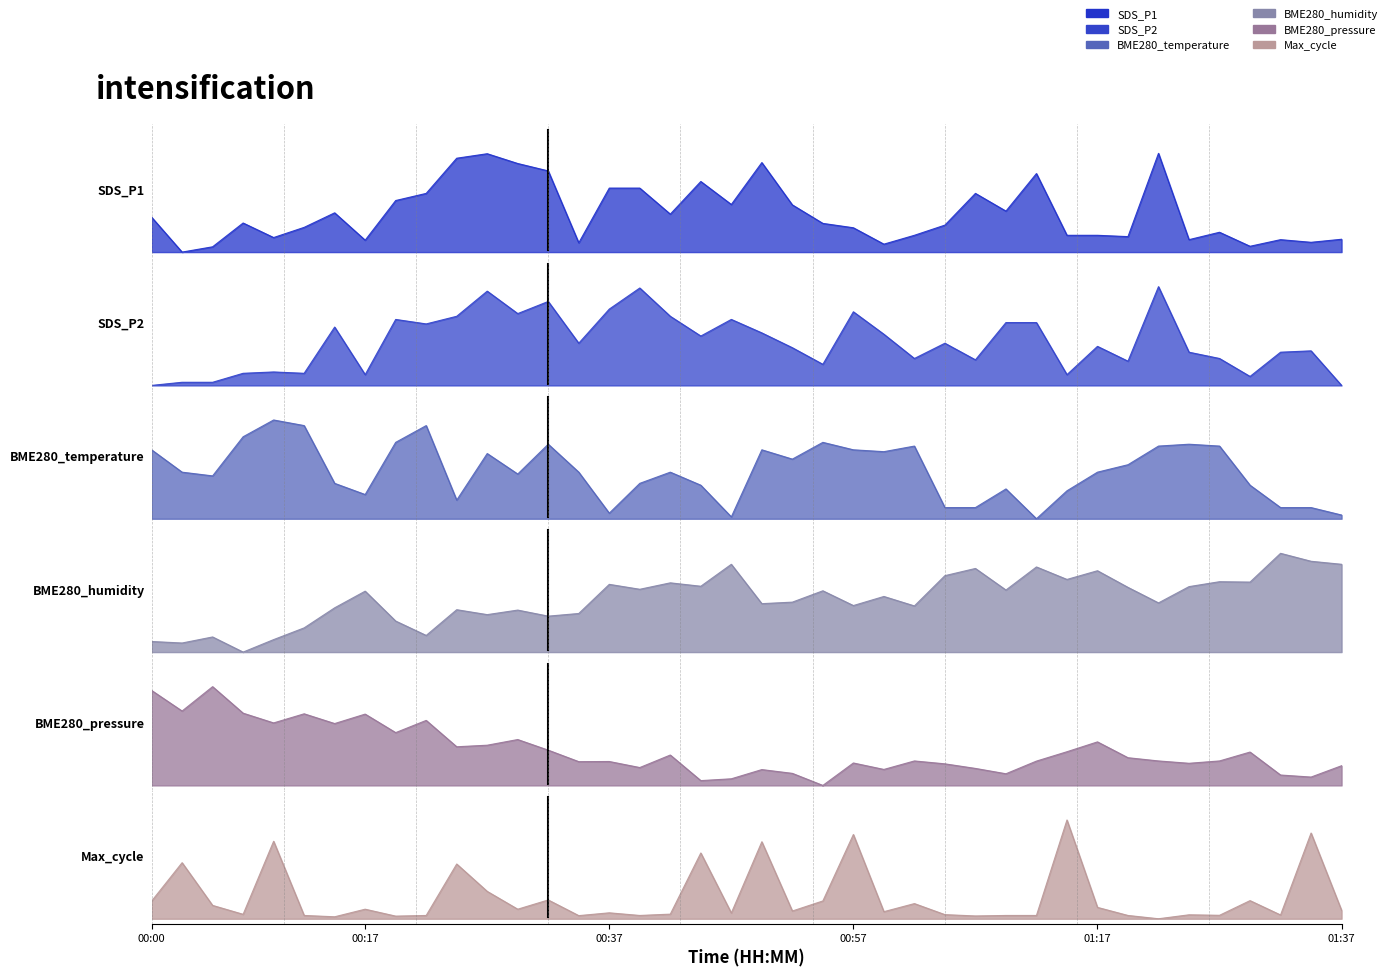

Between which two adjacent categories do SDS_P1 and SDS_P2 first intersect?

00:00 and 00:02